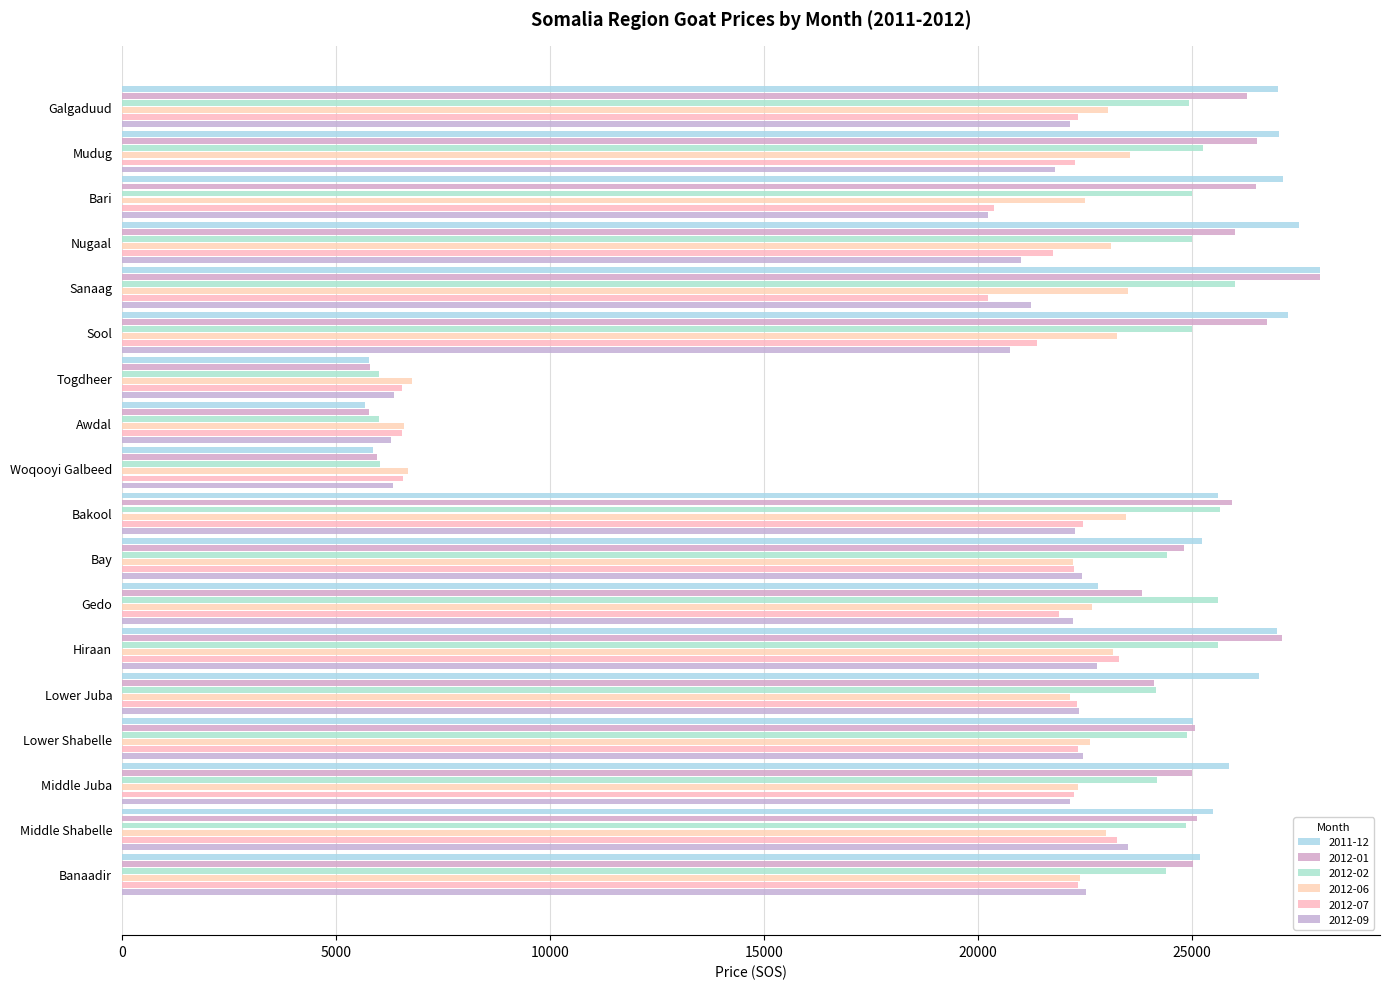

Count the number of data series in this chart.

6